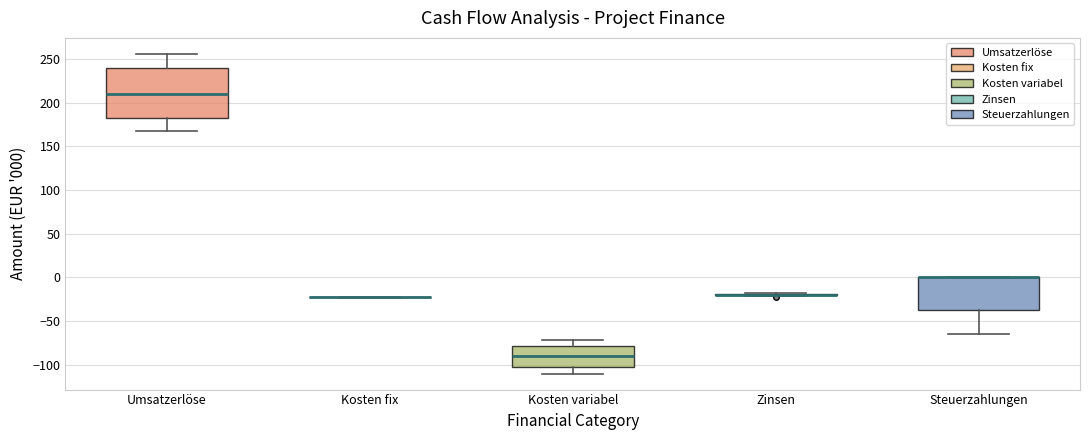

Where does the lower whisker of the box for Kosten variabel end on the y-axis? The values are not printed on the chart, so give them approximately, as read against the axis.

-110